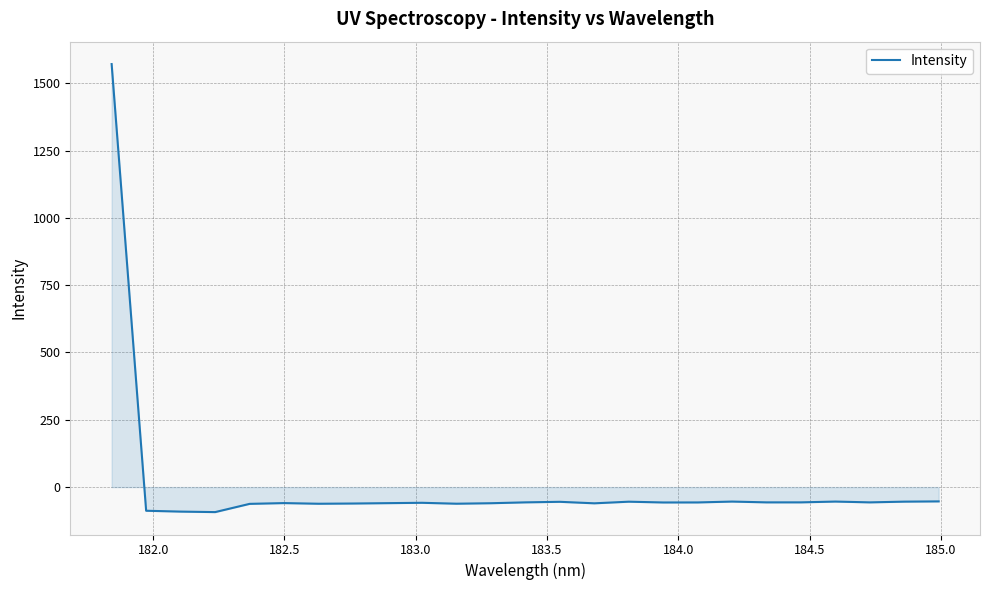

What is the difference between the maximum and minimum values?

1664.2